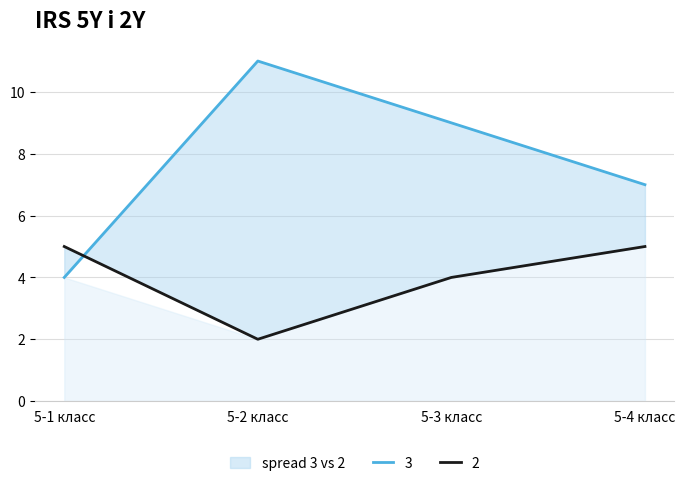

How many intersections are there between 3 and 2?

1